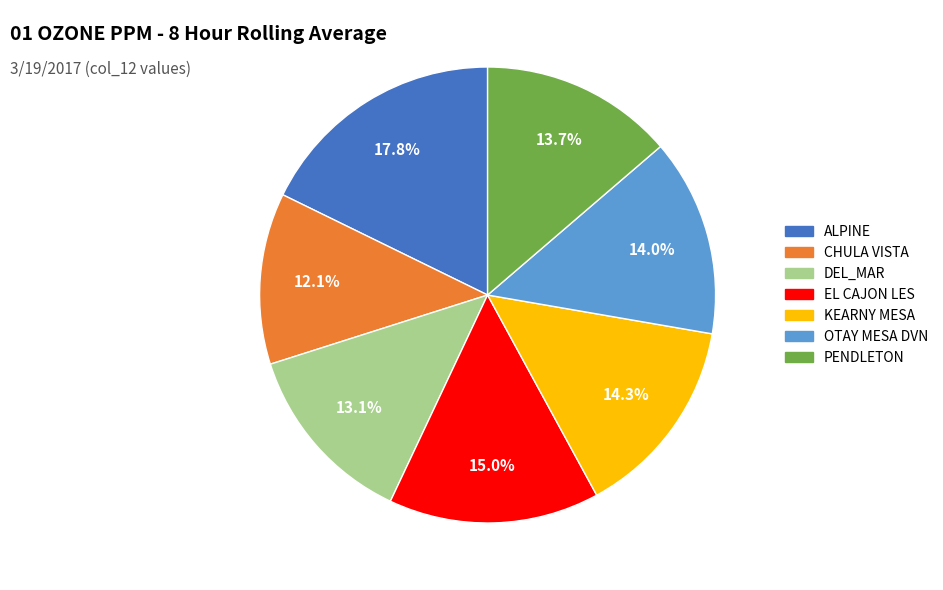

Which category has the biggest portion of the pie?

ALPINE